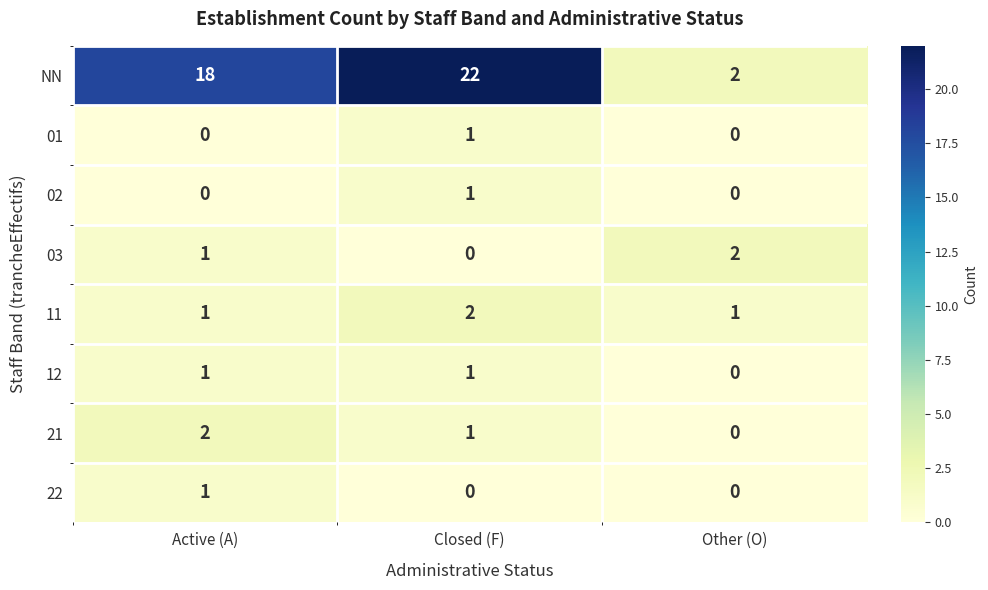

What is the sum of all NN values?

42